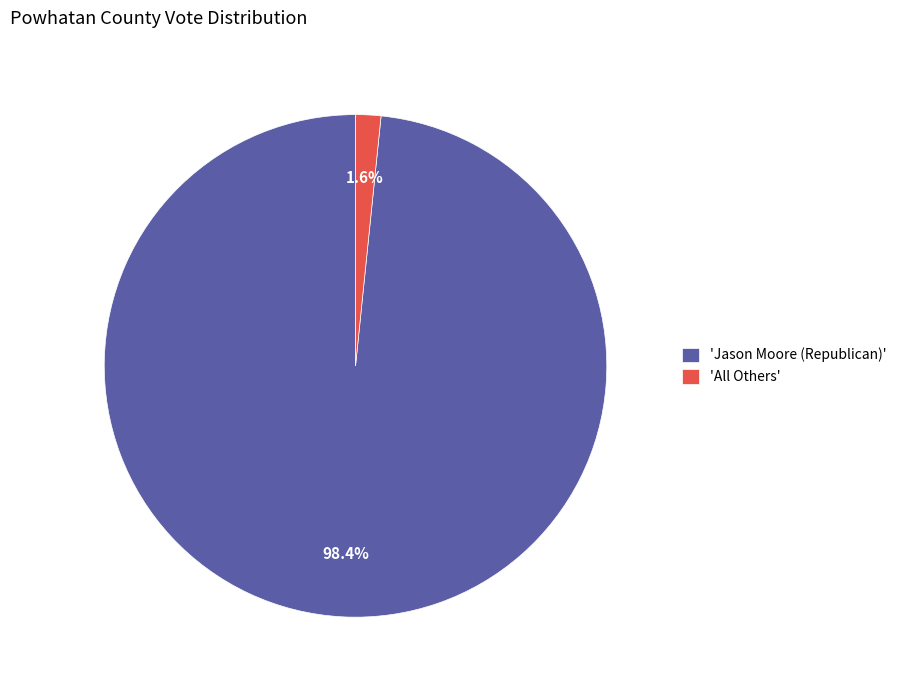

Which has a higher value, 'All Others' or 'Jason Moore (Republican)'?

'Jason Moore (Republican)'